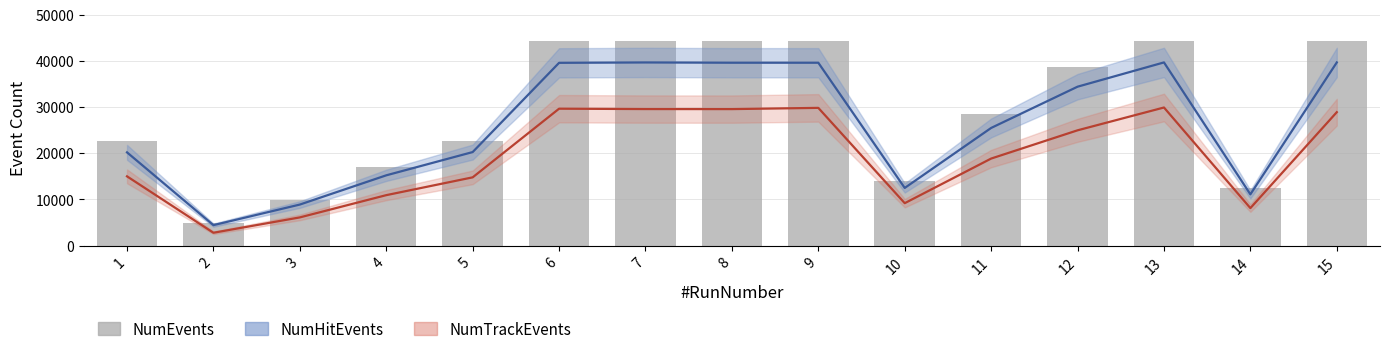

What is the smallest value displayed?

4969